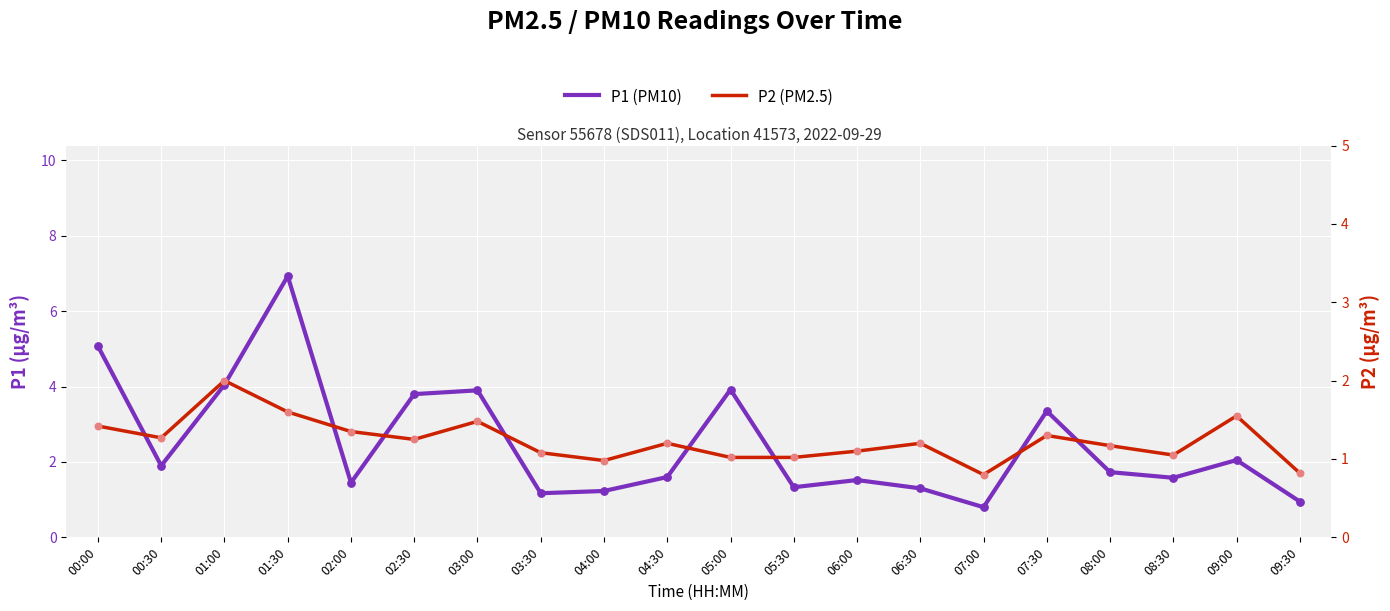

At which category is the sum across all series the highest?

01:30